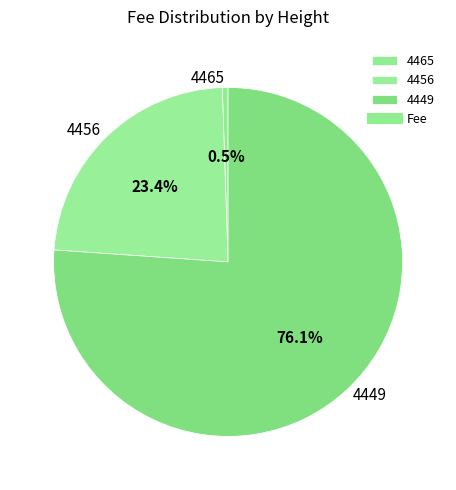

To the nearest percent, what percentage of the pie is 4456?

23%